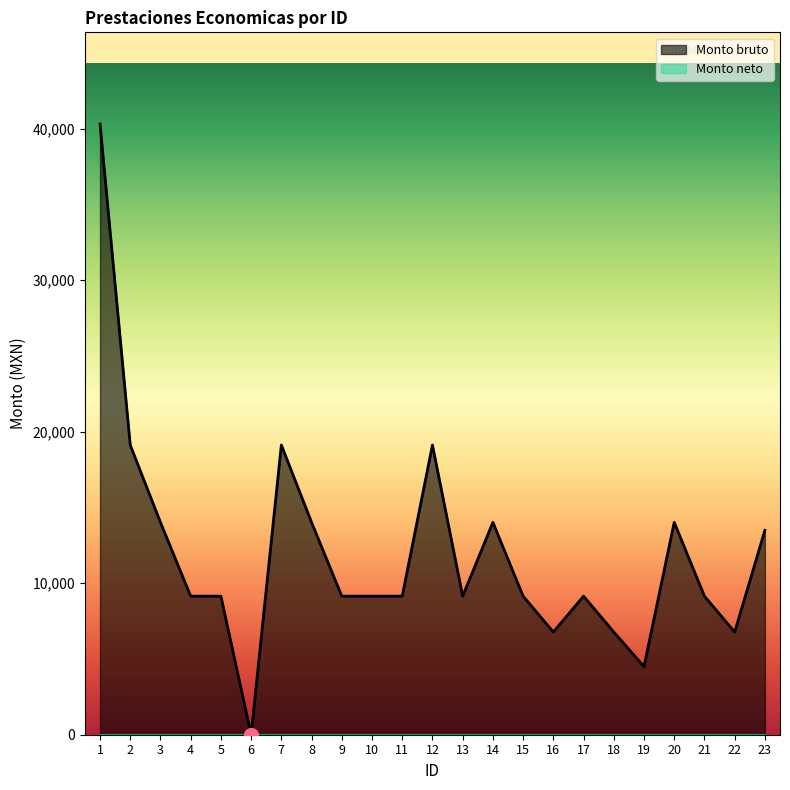

Rank the categories by value from highest to lowest.

1, 2, 7, 12, 3, 8, 14, 20, 23, 4, 5, 9, 10, 11, 13, 15, 17, 21, 16, 18, 22, 19, 6